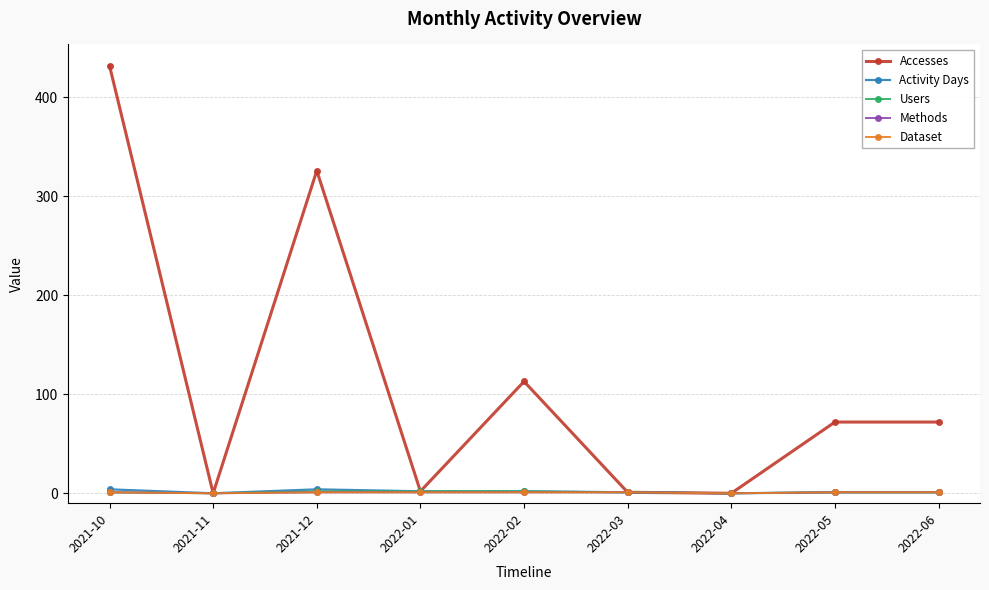

True or false: Accesses and Users cross at least once.

False